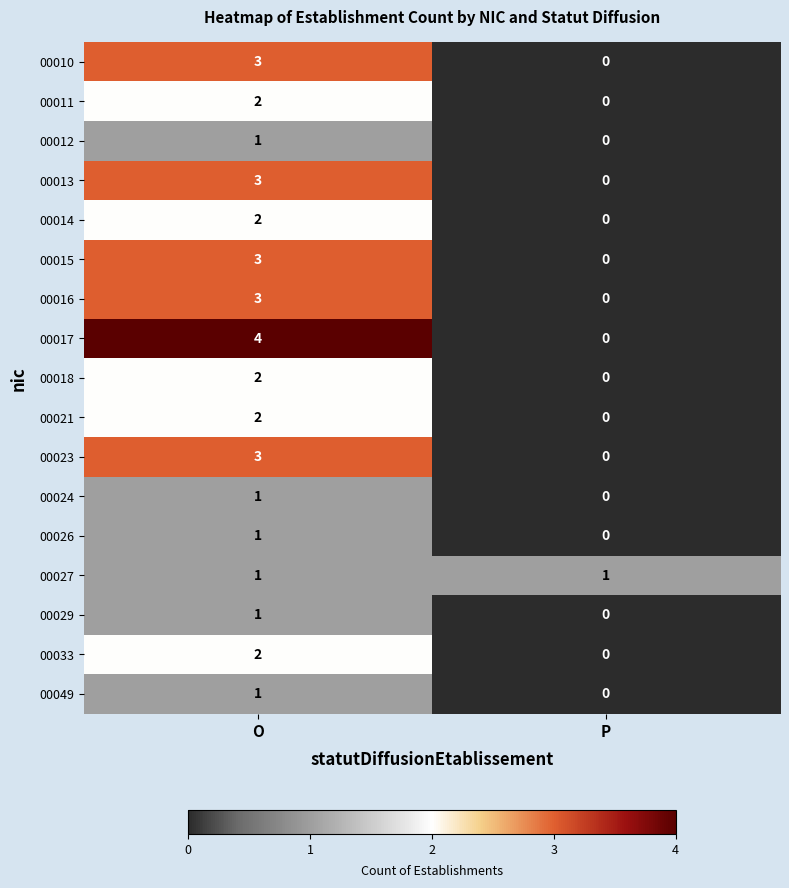

Which series has the widest spread of values?

00017